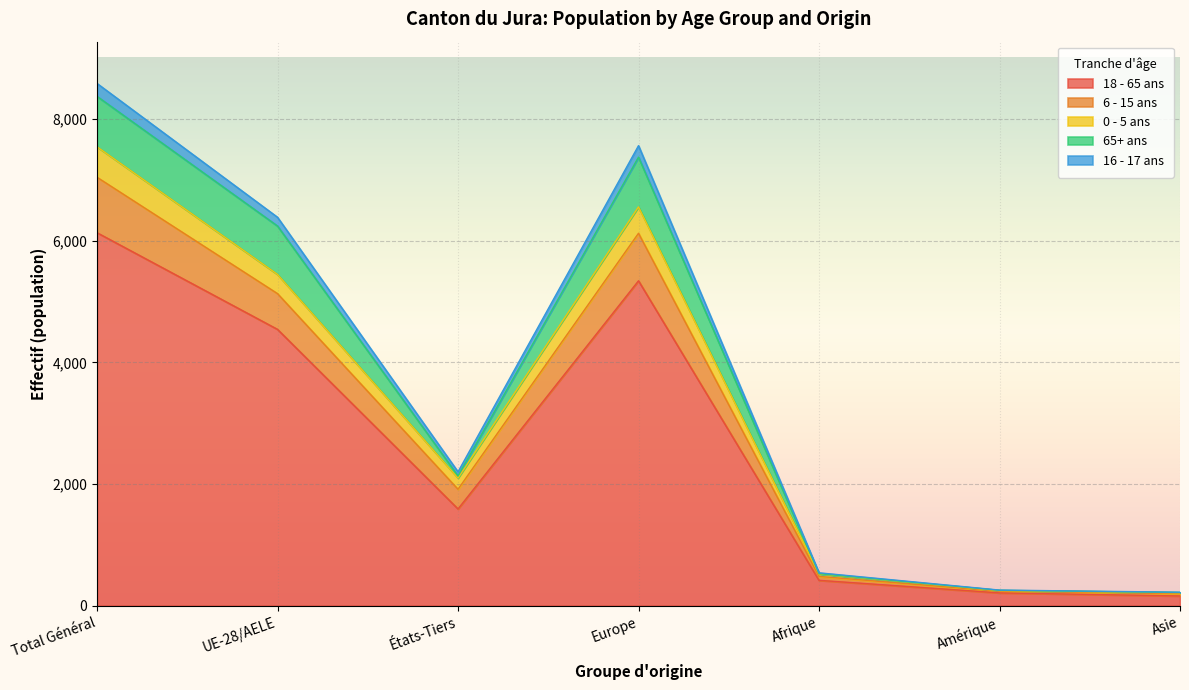

At which label is 6 - 15 ans closest to 3880?

UE-28/AELE